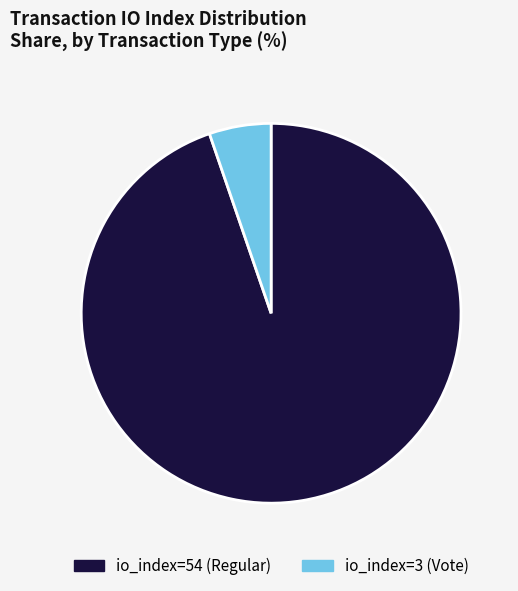

Which category has the biggest portion of the pie?

io_index=54 (Regular)